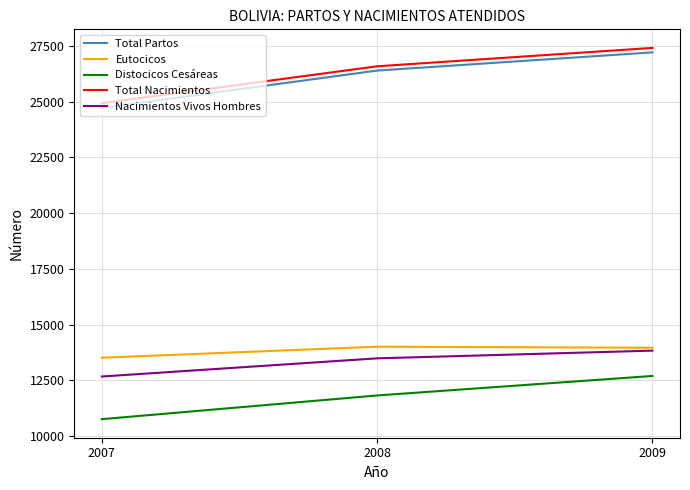

Between 2007 and 2009, which series saw the biggest shift?

Total Partos